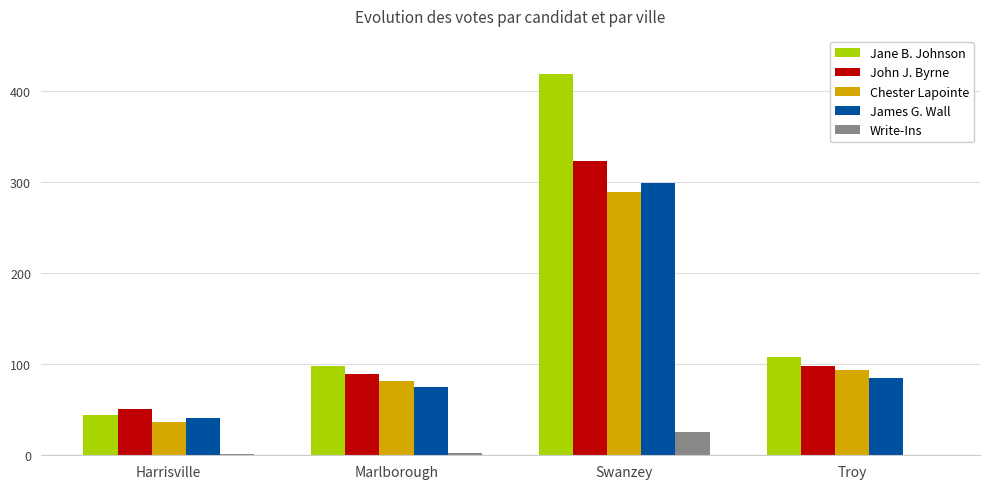

Between Harrisville and Troy, which series saw the biggest shift?

Jane B. Johnson